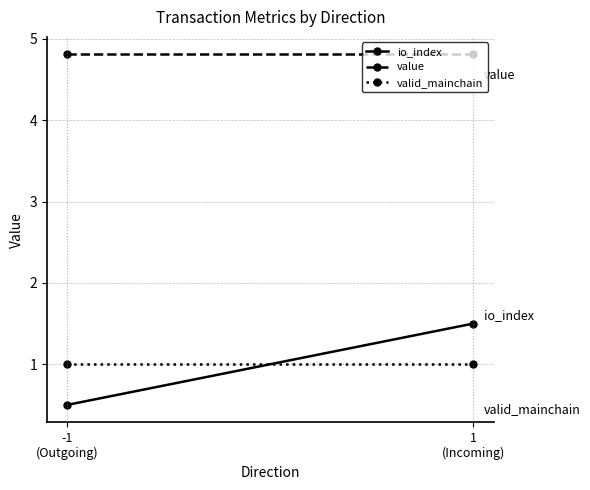

Which category has the lowest value in the io_index series?

-1
(Outgoing)